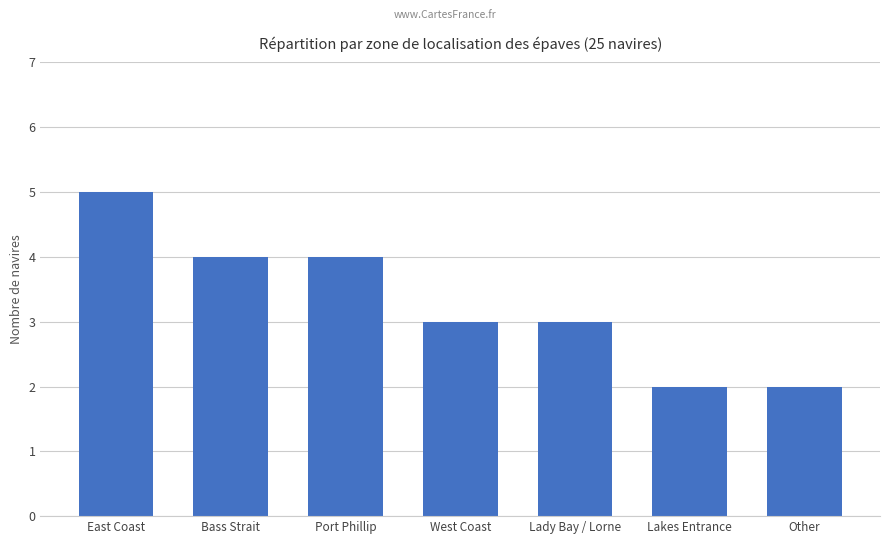

Between West Coast and East Coast, which is larger?

East Coast